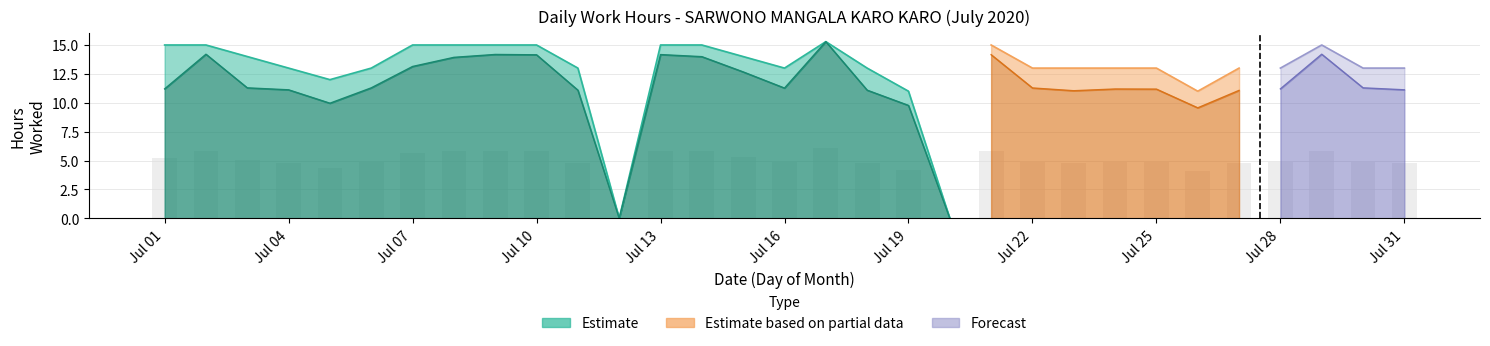

Does the chart contain stacked bars?

No